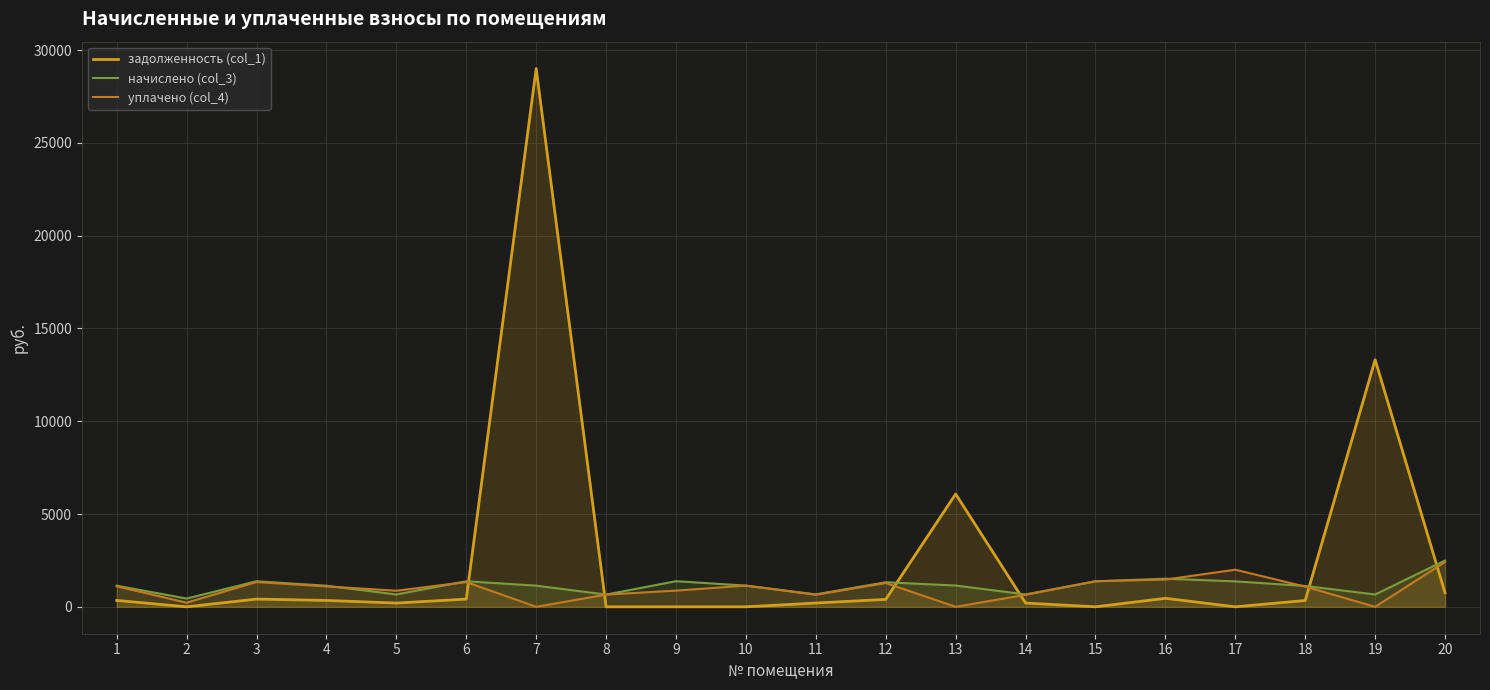

Reading right to left, transcribe all the data shown in this chart.

задолженность (col_1): 754.6	13314.0	339.9	0.0	458.2	0.0	201.9	6079.5	400.3	203.1	0.0	0.0	0.0	29006.4	416.1	201.3	343.7	416.5	0.0	344.2
начислено (col_3): 2494.9	664.4	1123.7	1371.8	1515.0	1376.2	667.4	1147.2	1323.4	671.6	1142.0	1380.7	659.1	1140.6	1376.0	665.7	1136.2	1377.1	445.2	1138.0
уплачено (col_4): 2417.8	0.0	1089.0	2000.0	1468.2	1376.2	646.8	0.0	1282.5	650.9	1142.0	873.2	659.1	0.0	1333.8	867.0	1101.1	1334.6	222.6	1102.8